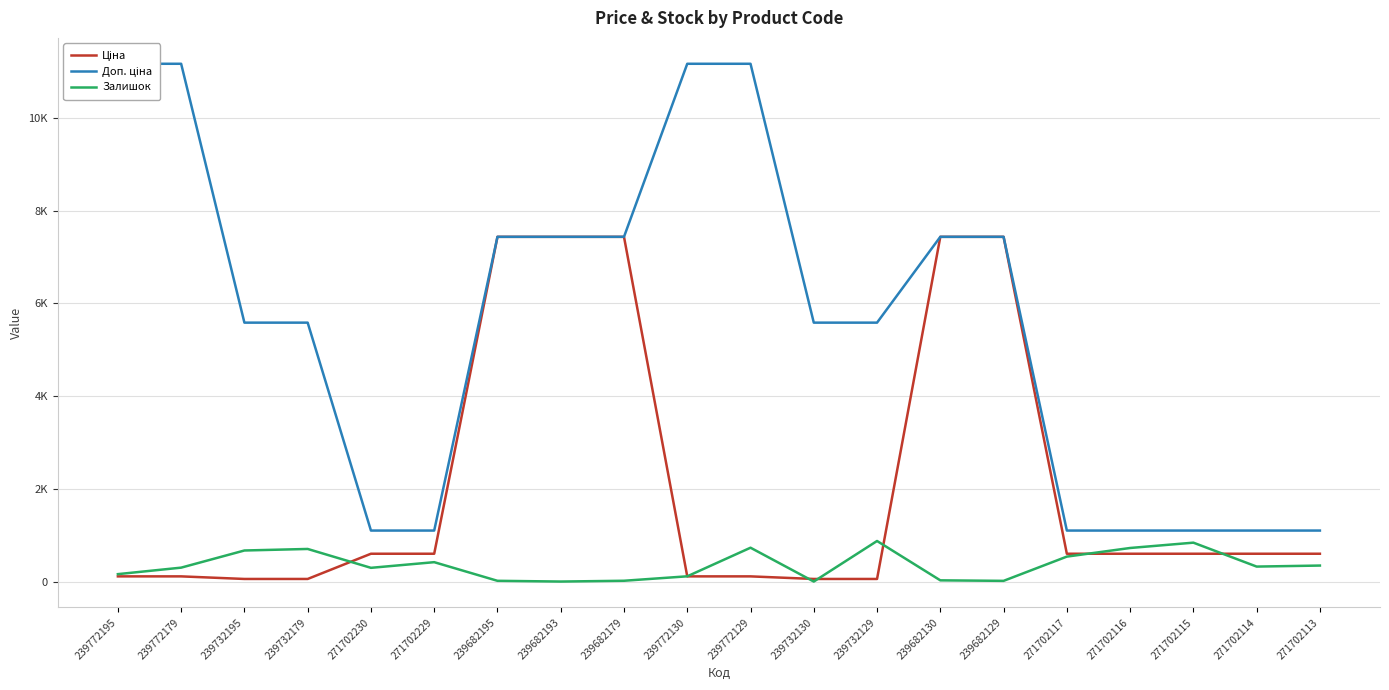

What is the label of the 2nd point from the right?

271702114